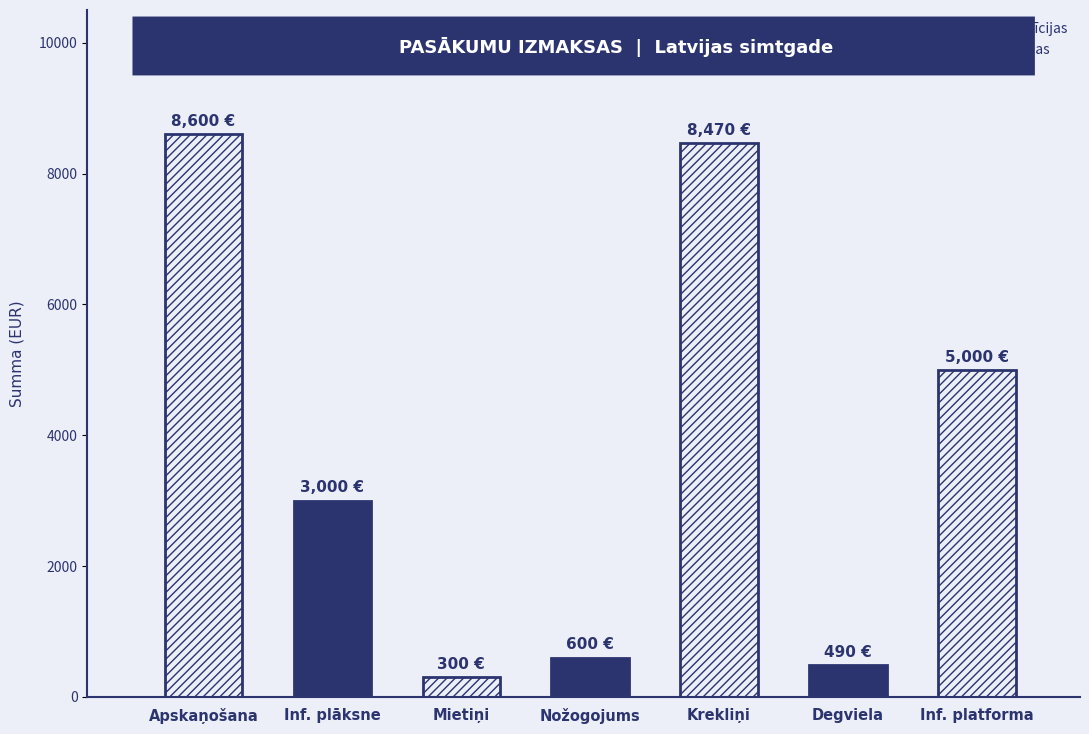

Where does the data first go above 3000?

Pasākumu apskaņošana